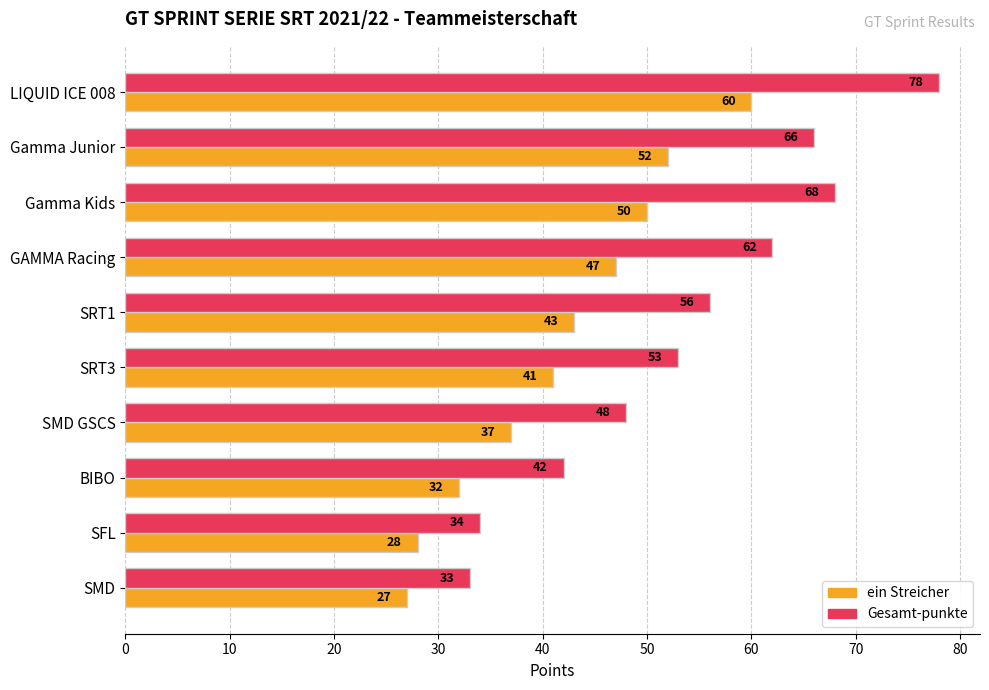

At Gamma Kids, list the series in order from smallest to largest.

ein Streicher, Gesamt-punkte